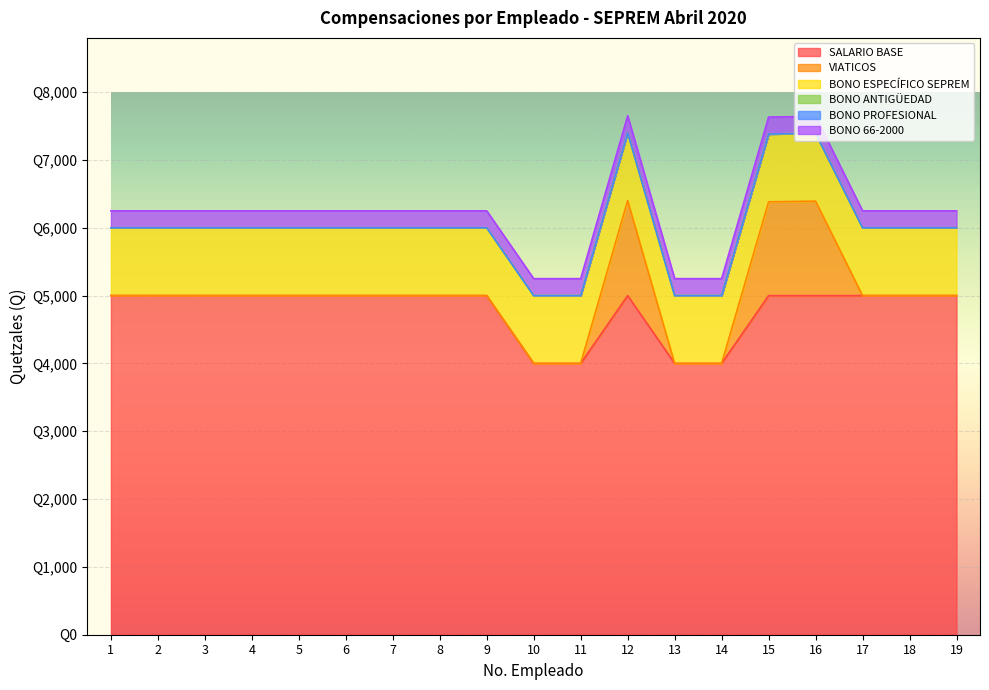

Which series changed the most between 6 and 7?

SALARIO BASE